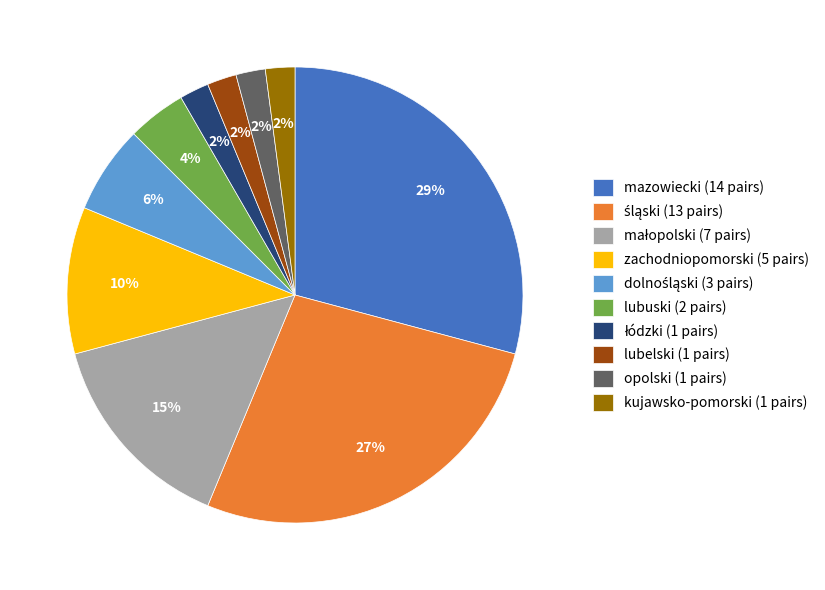

How many slices are in this pie chart?

10